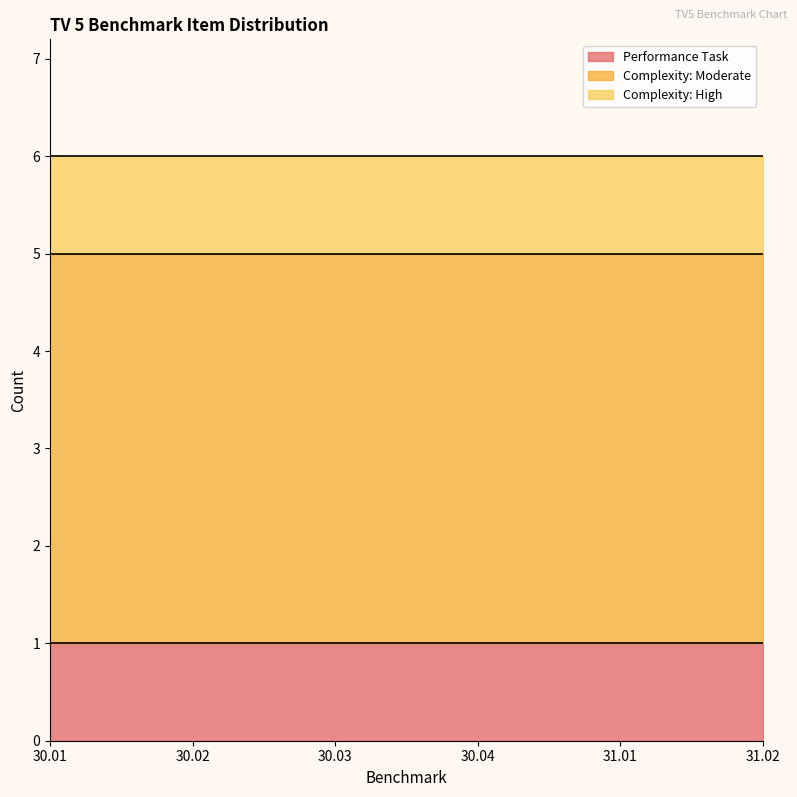

Is it true that Complexity: High equals 2 at 31.02?

False